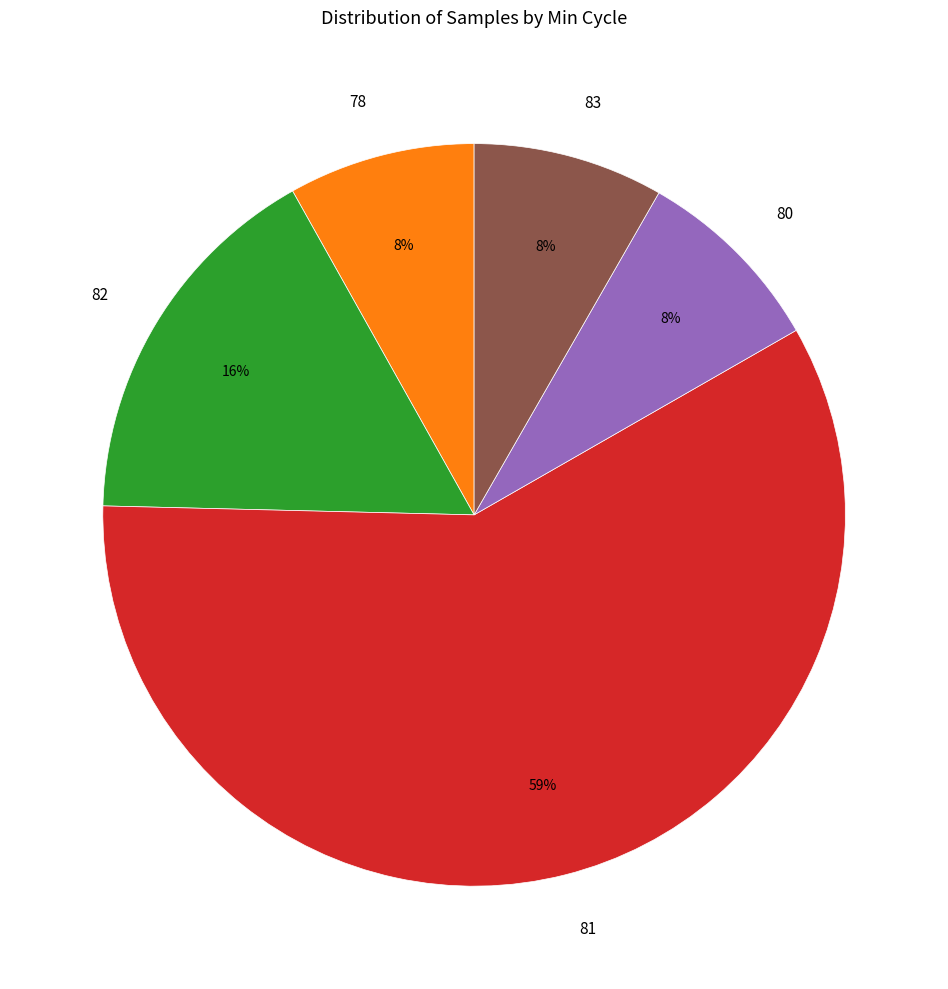

To the nearest percent, what is the average slice percentage?

20%